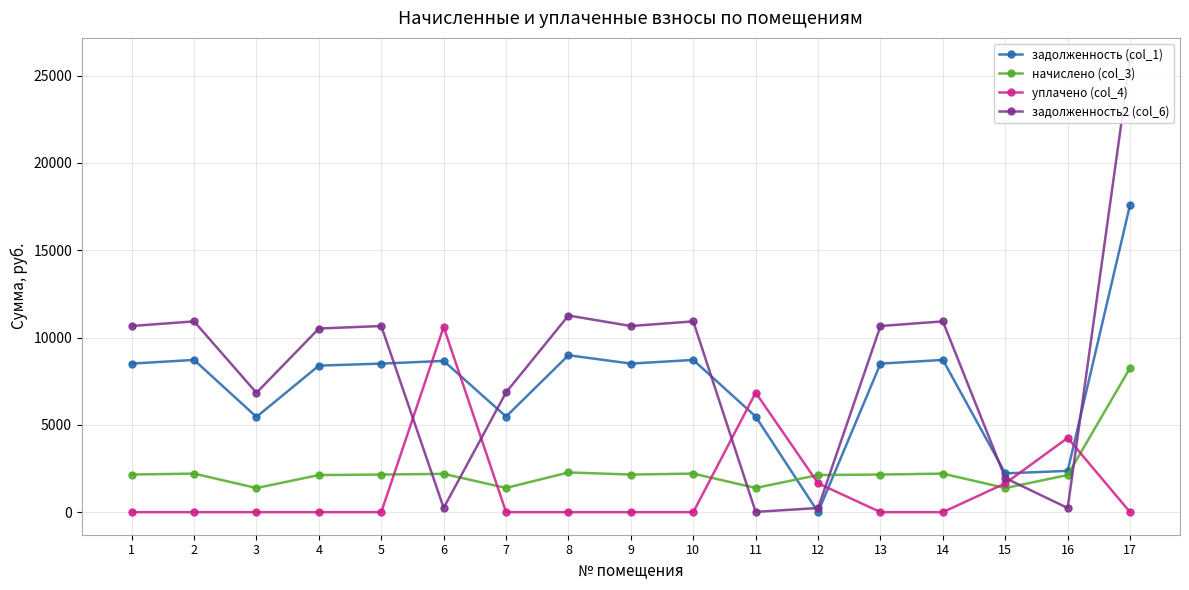

True or false: задолженность (col_1) and уплачено (col_4) intersect in this chart.

True